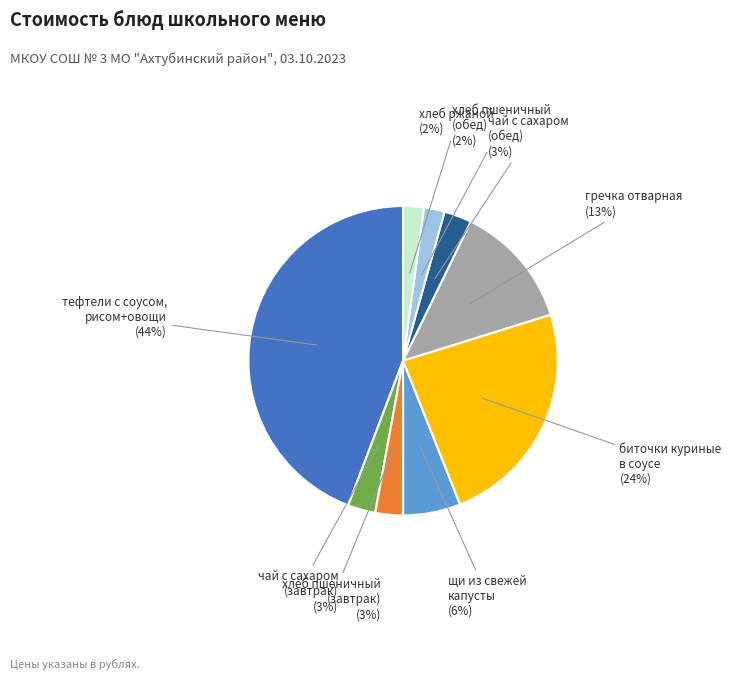

Combined, do чай с сахаром (обед) and тефтели с соусом, рисом+овощи account for over 50%?

No